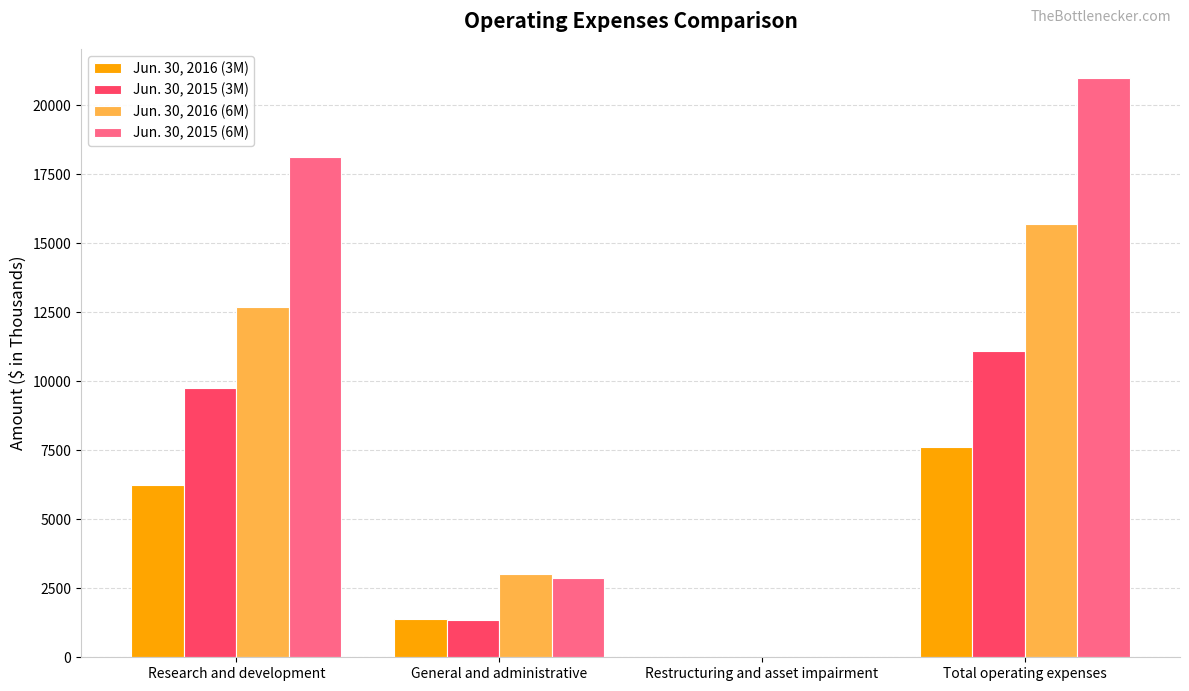

How many data points does each series have?

4